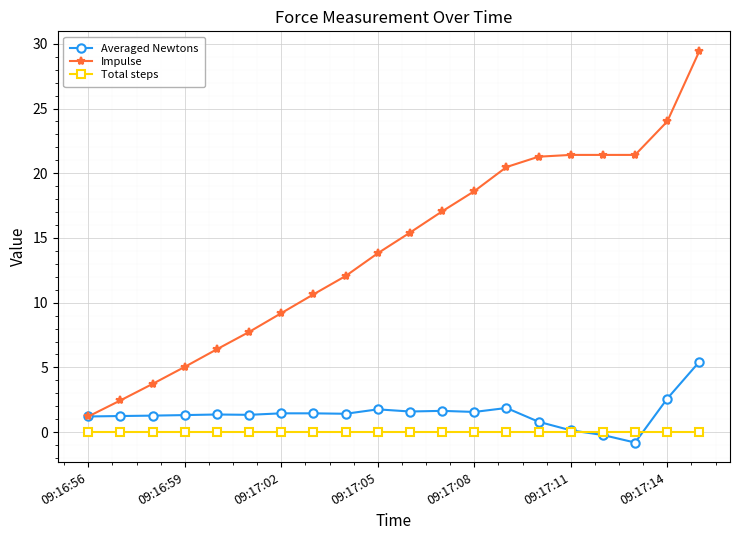

Is this an area chart (filled region under the line)?

No